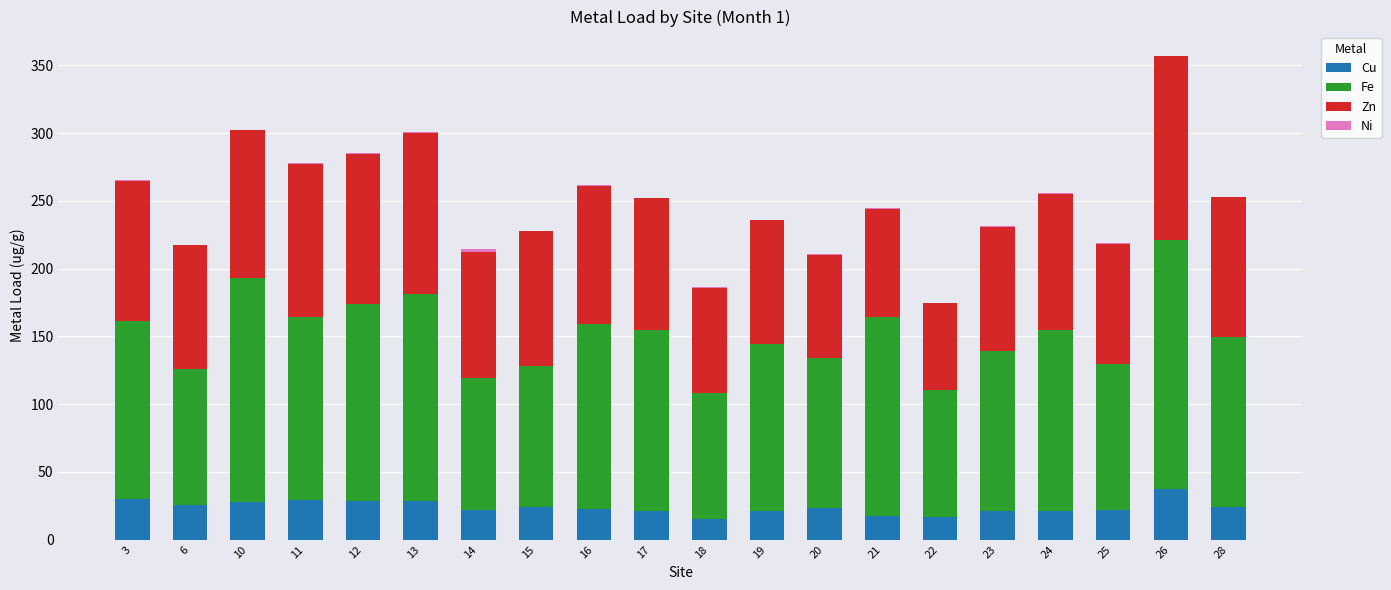

Are the bars horizontal?

No